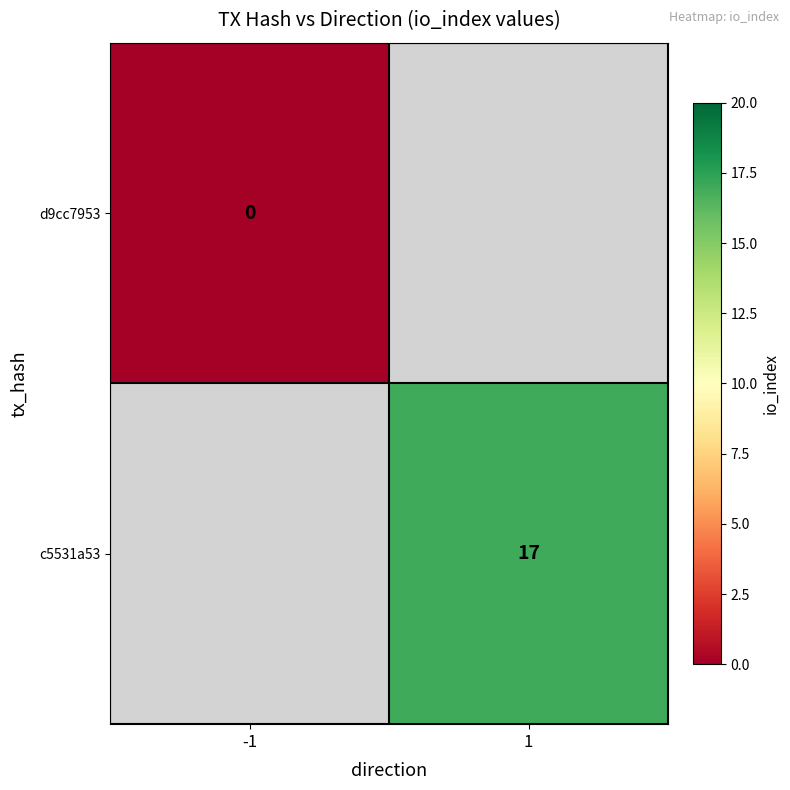

Is it true that c5531a53 equals 17 at 1?

True